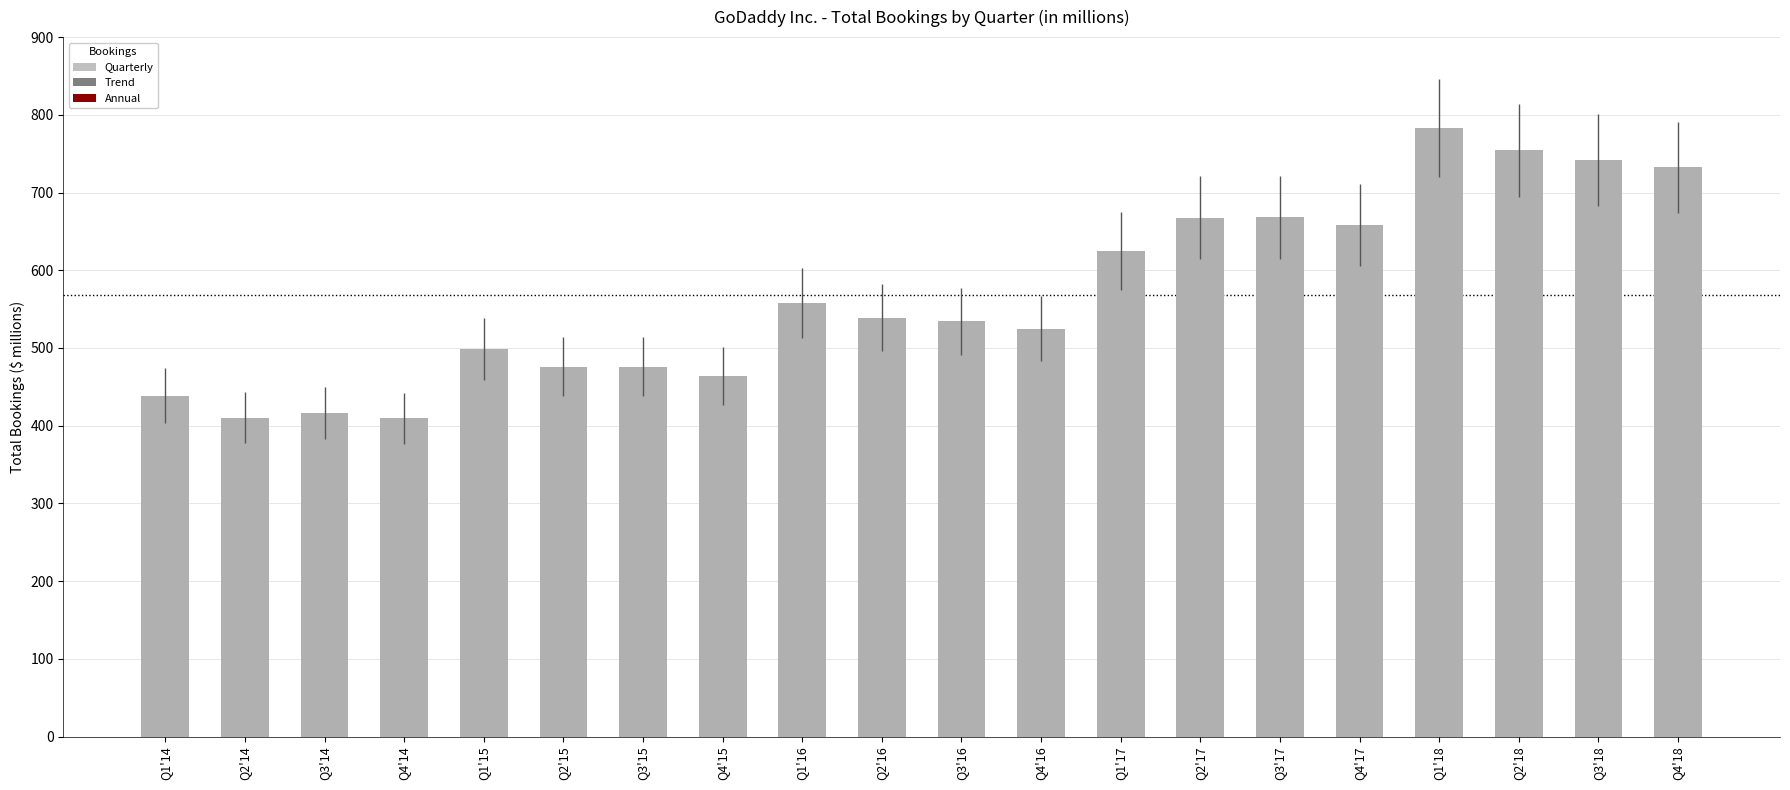

Which category has the highest value across all series?

Q1'18